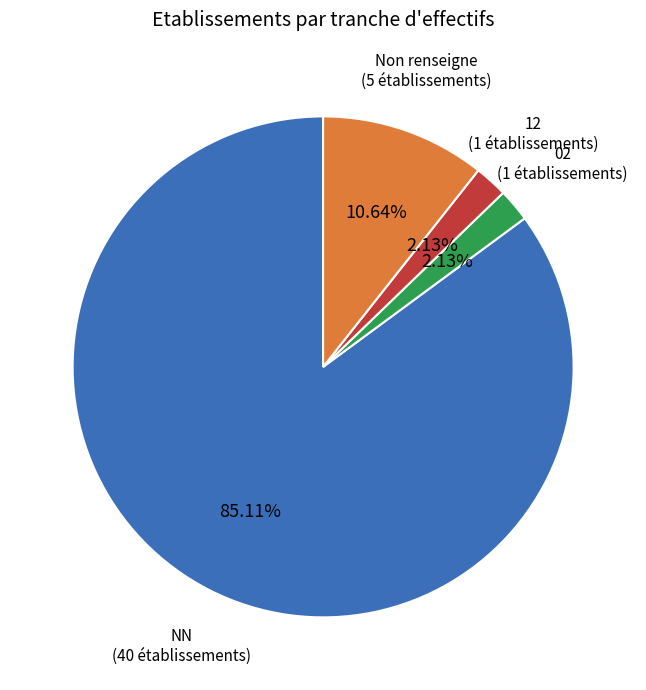

To the nearest percent, what is the average slice percentage?

25%